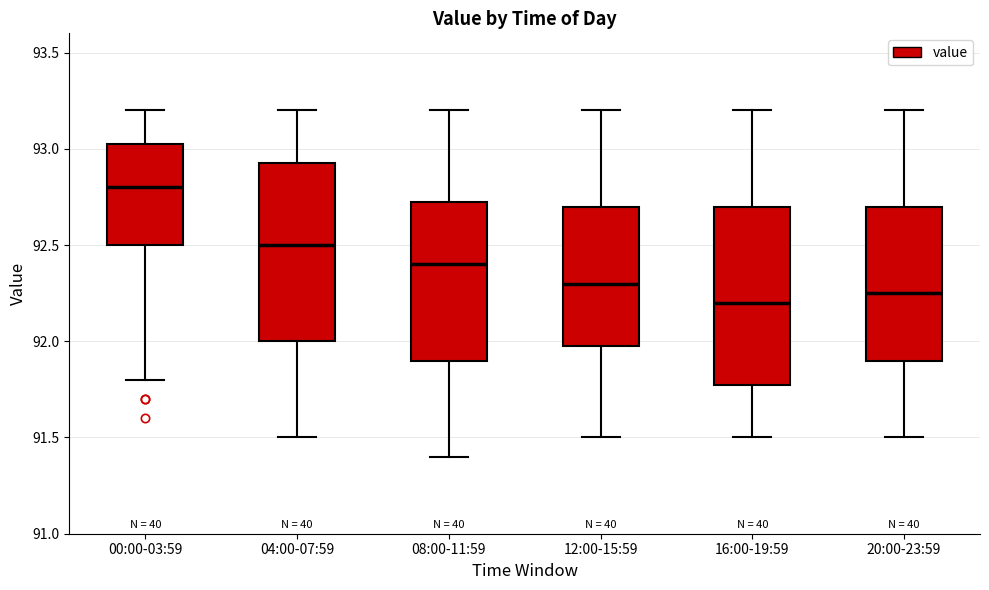

Reading left to right, read every box against the y-axis: the position of its median line, the range the box covers, and the ends of its whiskers. The values are not printed on the chart, so give them approximately, as read against the axis.

00:00-03:59: median 92.80, box 92.50 to 93.05, whiskers 91.80 to 93.20
04:00-07:59: median 92.50, box 92.00 to 92.95, whiskers 91.50 to 93.20
08:00-11:59: median 92.40, box 91.90 to 92.75, whiskers 91.40 to 93.20
12:00-15:59: median 92.30, box 92.00 to 92.70, whiskers 91.50 to 93.20
16:00-19:59: median 92.20, box 91.80 to 92.70, whiskers 91.50 to 93.20
20:00-23:59: median 92.25, box 91.90 to 92.70, whiskers 91.50 to 93.20